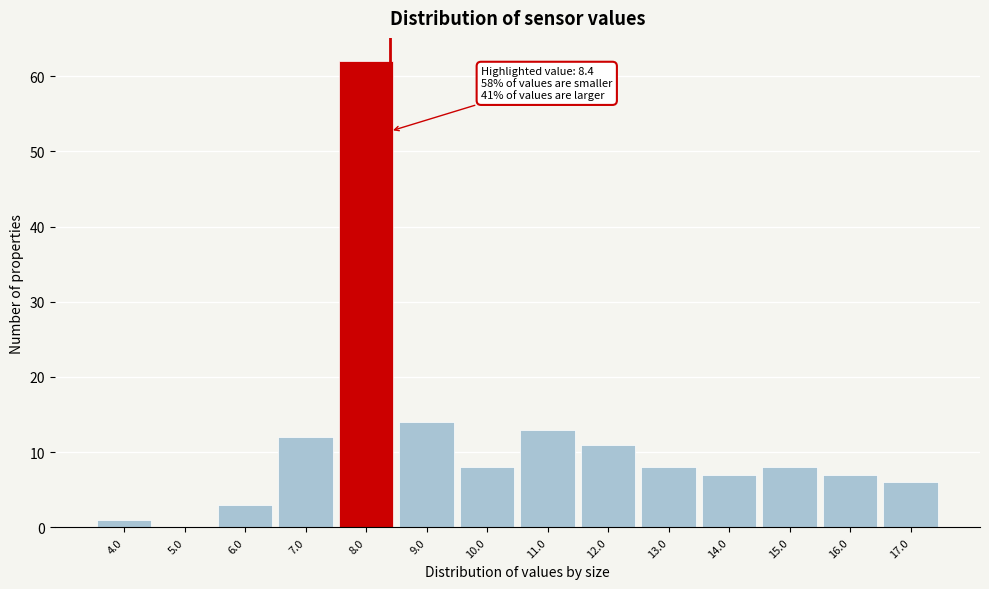

Over which range of the x-axis is the bar tallest?

7.5 to 8.5